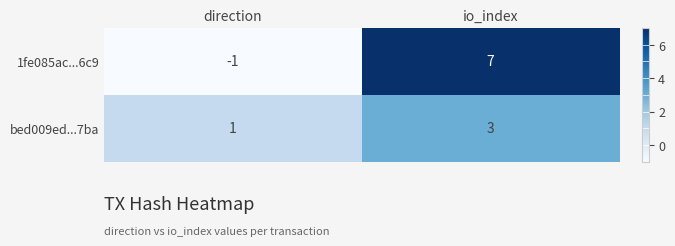

Reading left to right, extract all data points from this chart.

1fe085ac...6c9: direction=-1	io_index=7
bed009ed...7ba: direction=1	io_index=3